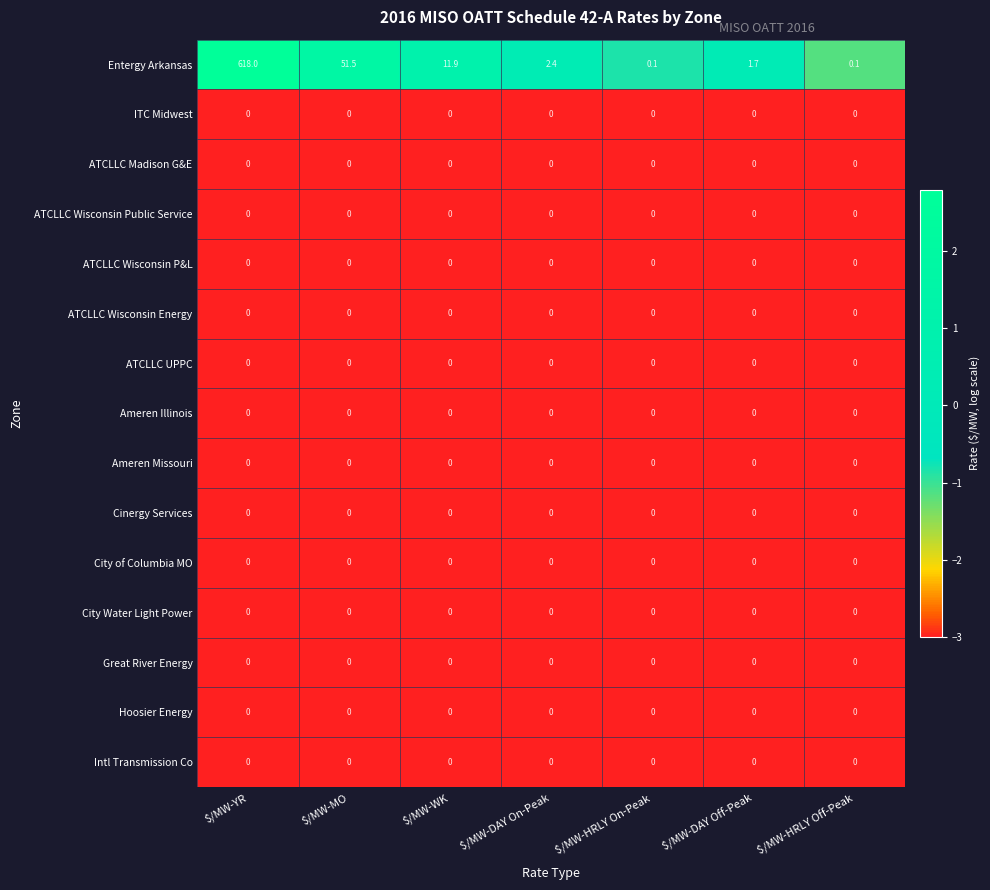

Which series has the largest range (max minus min)?

Entergy Arkansas